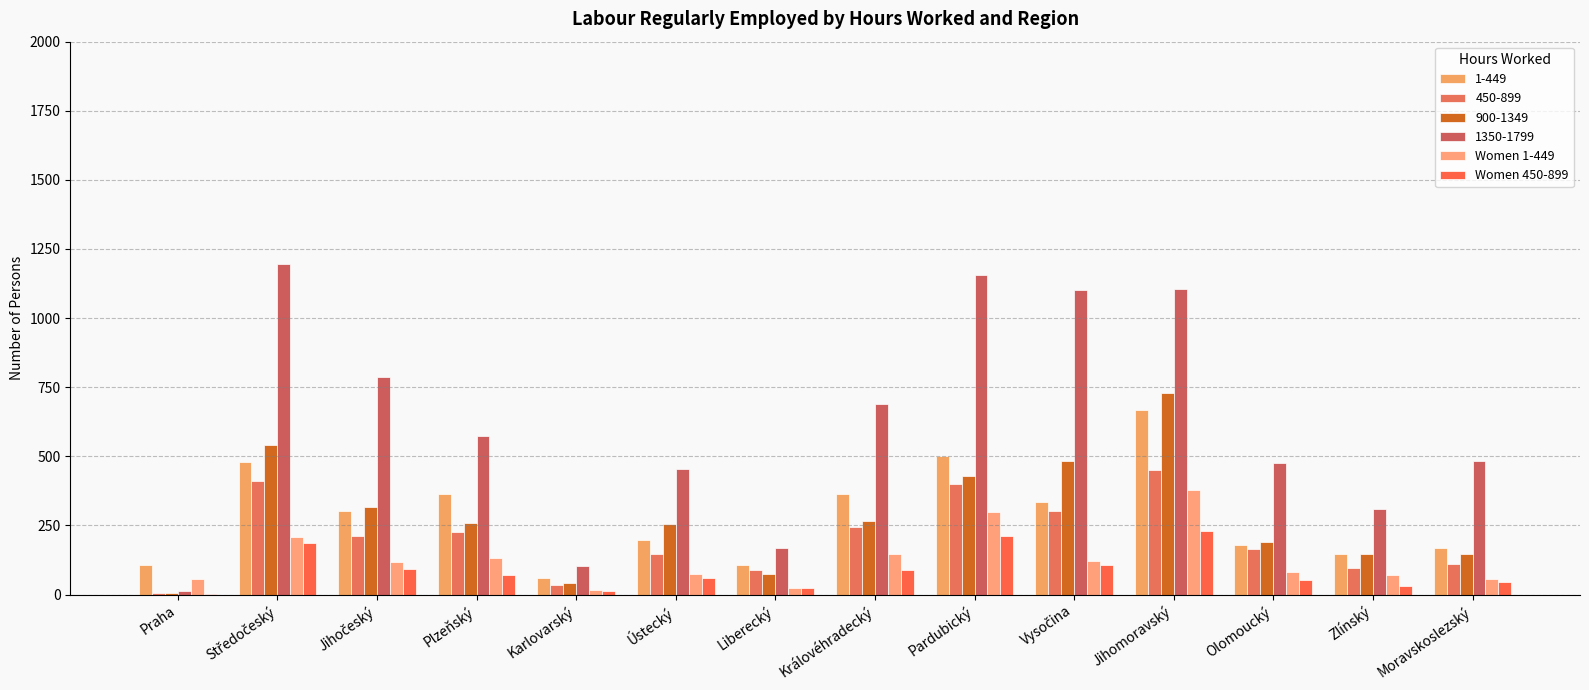

What is the spread (max minus min) of values at Královéhradecký?

603.0